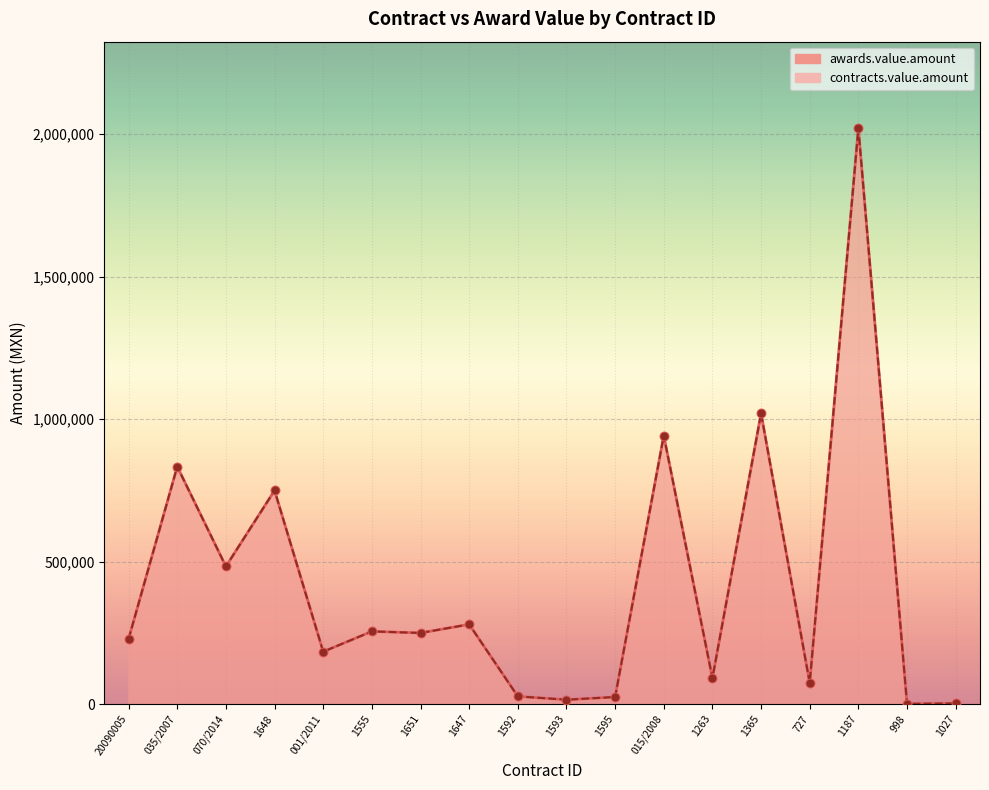

Which series reaches the maximum Y coordinate?

awards.value.amount